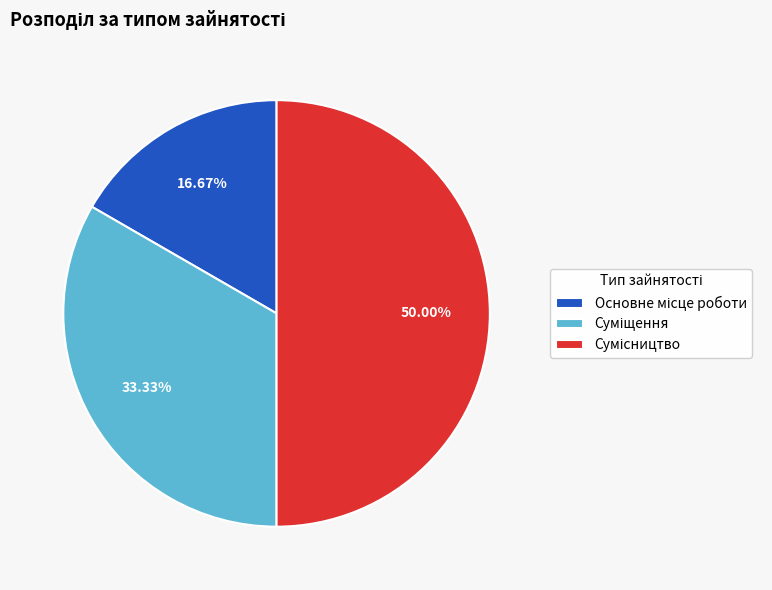

To the nearest percent, what is the difference between the largest and smallest slice percentages?

33%